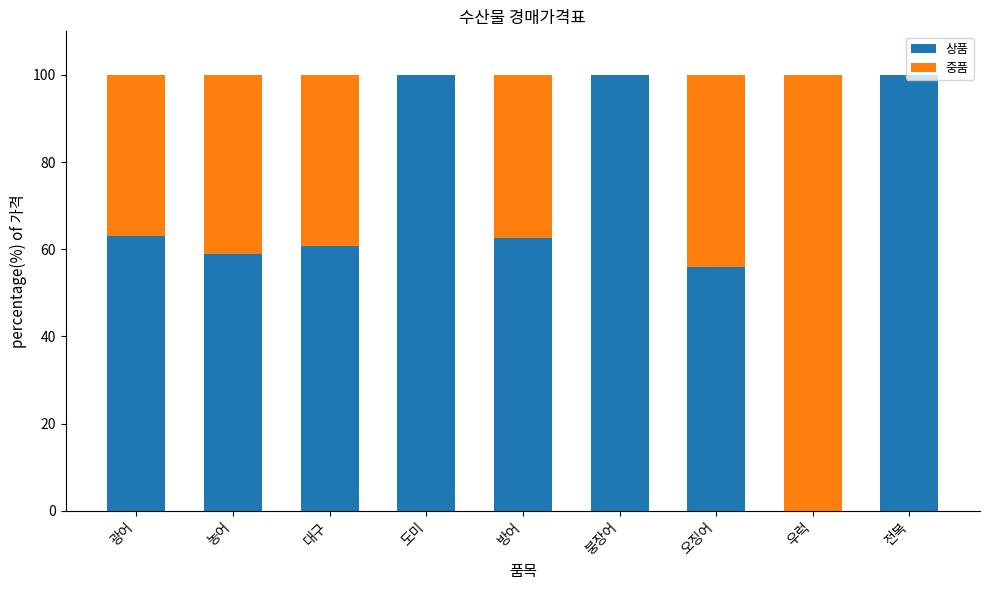

At which label is 상품 closest to 50?

오징어